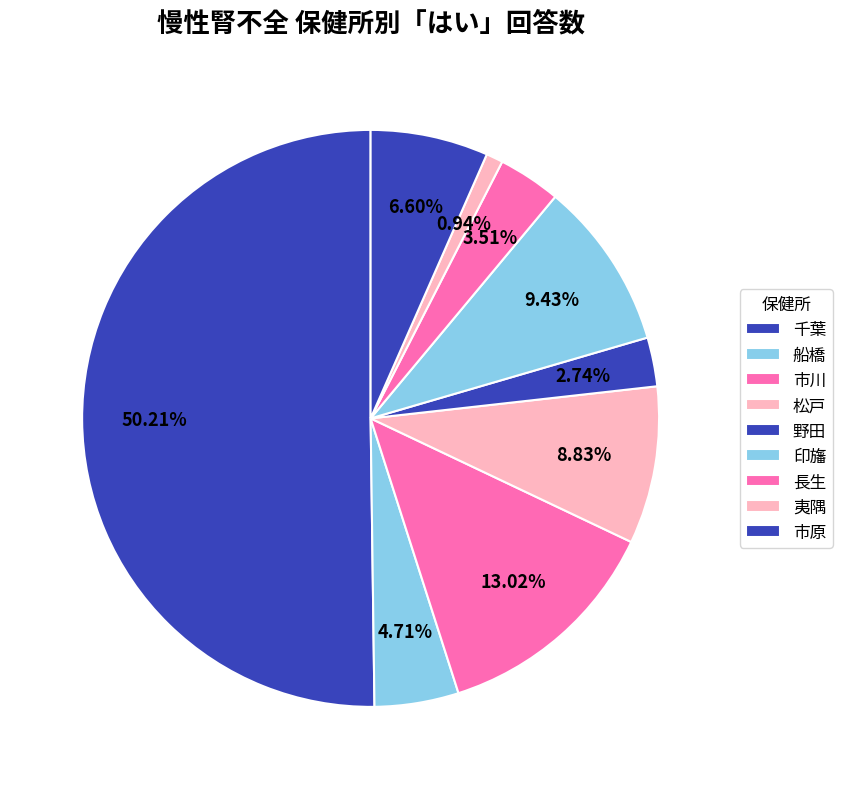

Is there any slice that represents more than half of the pie?

Yes